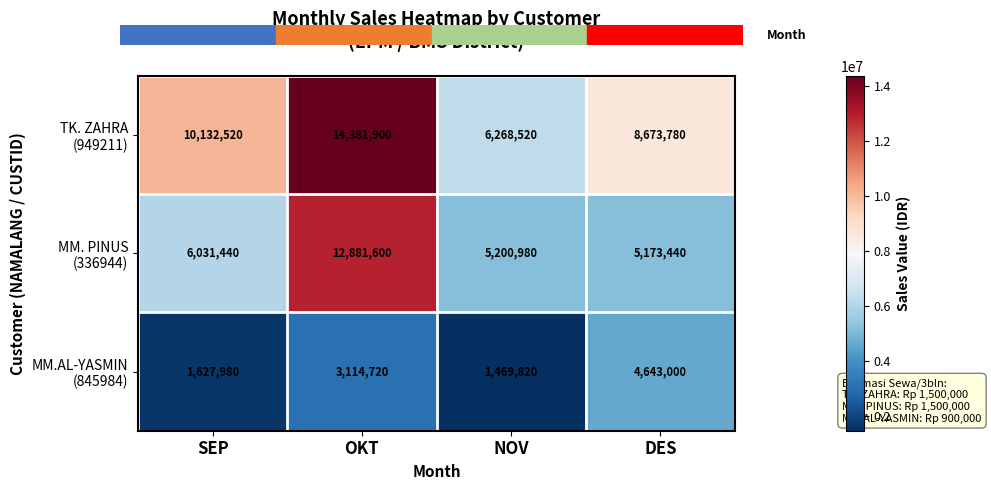

What is the spread (max minus min) of values at SEP?

8504540